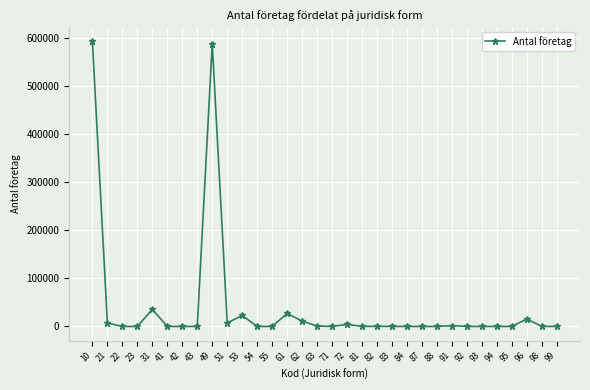

True or false: the data has more than 0 interior local peaks.

True